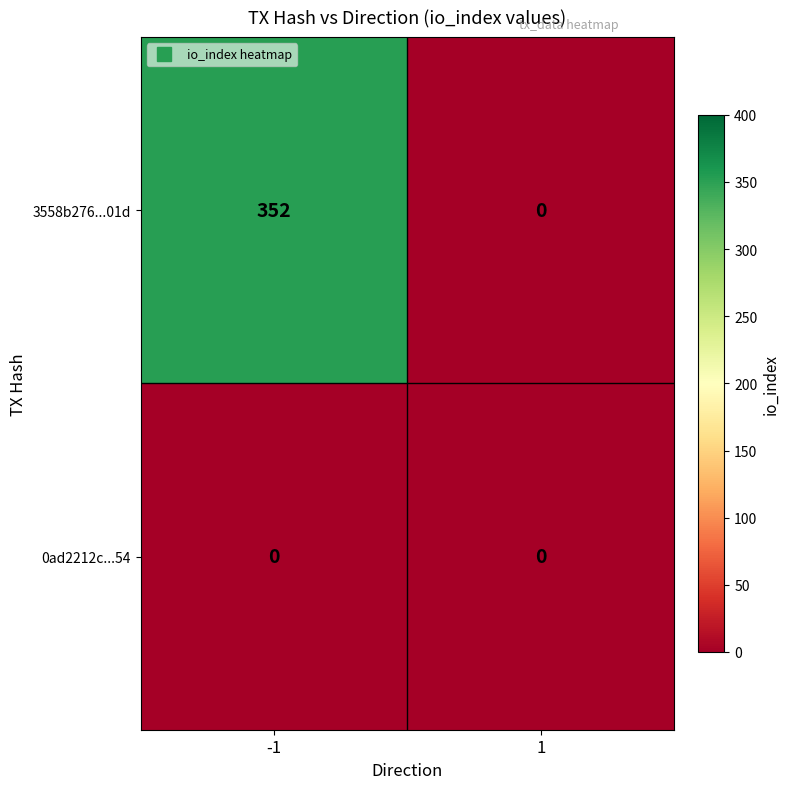

Rank the series at -1 from highest to lowest value.

3558b276...01d, 0ad2212c...54